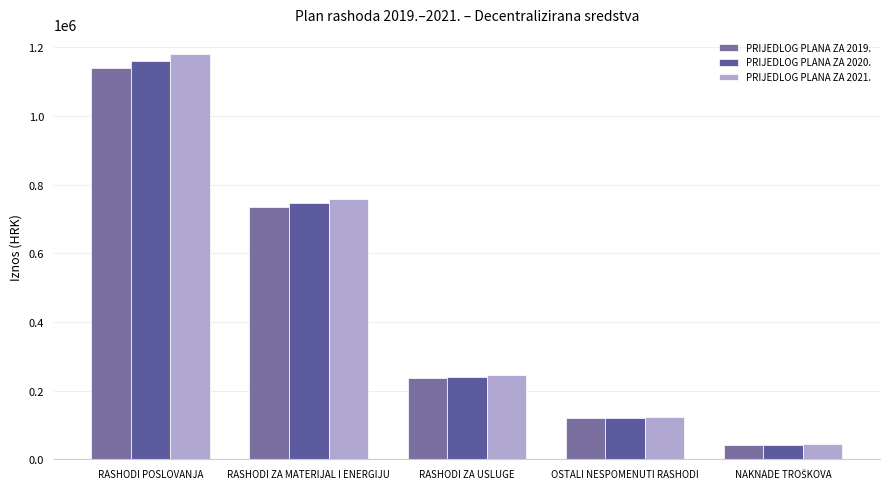

How many categories are shown in the chart?

5